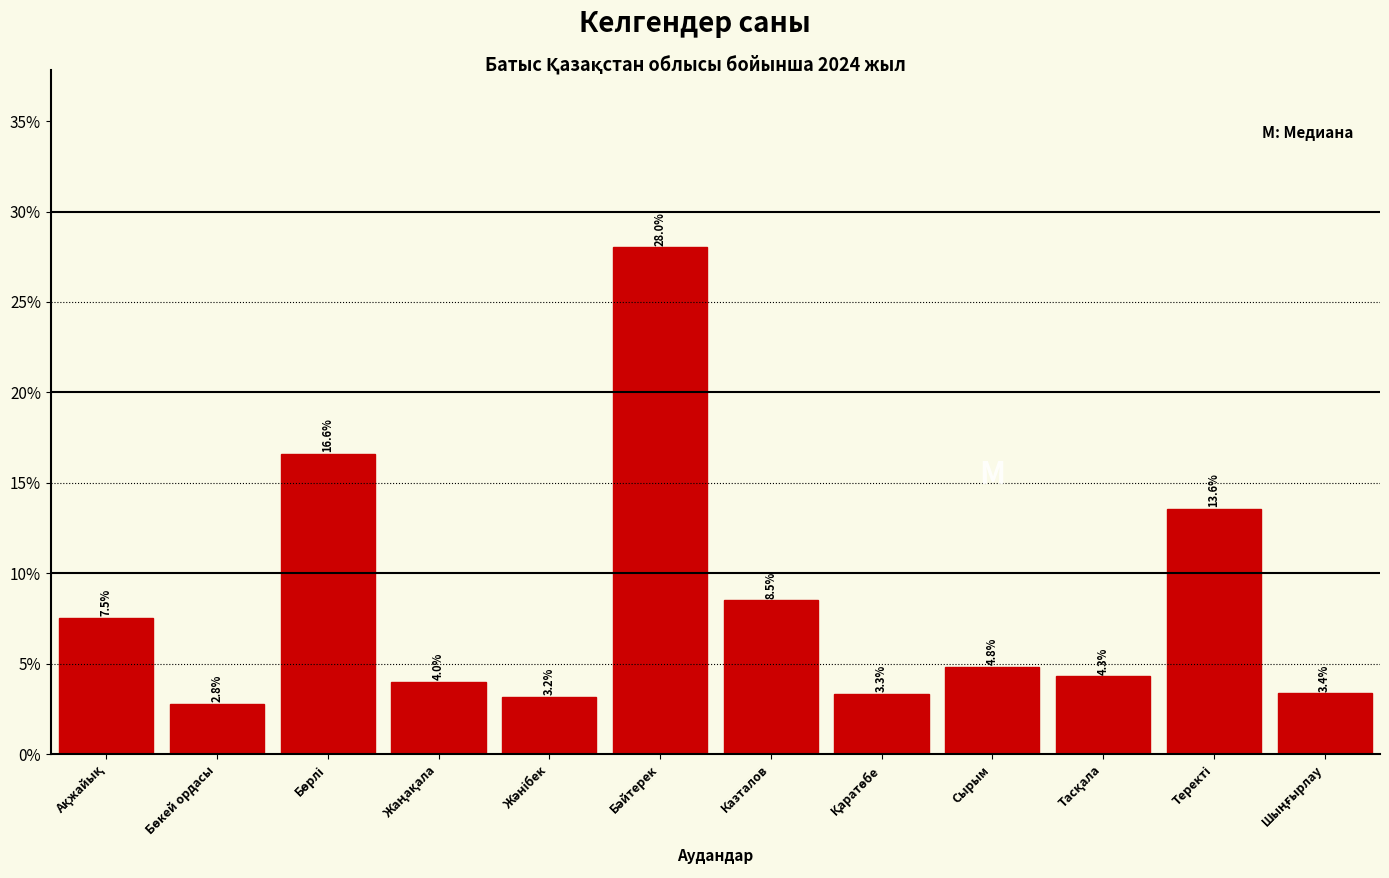

Reading right to left, transcribe all the data shown in this chart.

3.4	13.6	4.3	4.8	3.3	8.5	28.0	3.2	4.0	16.6	2.8	7.5